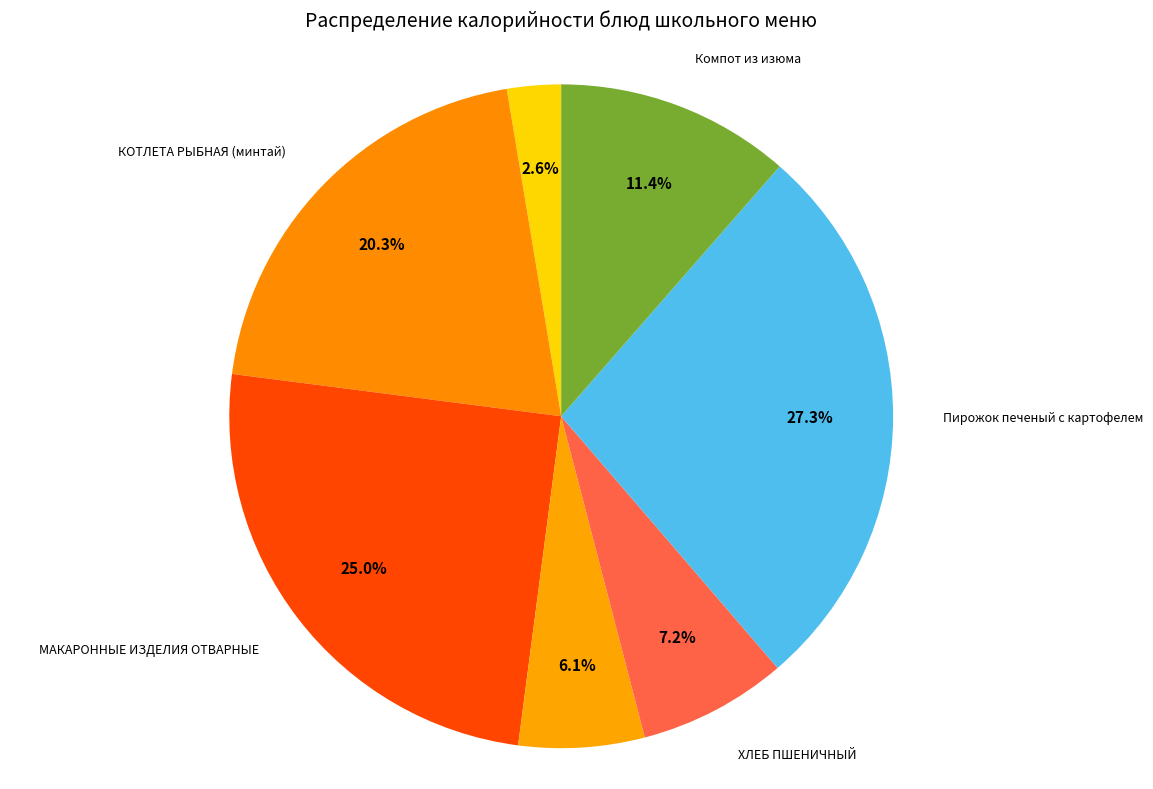

How many slices are in this pie chart?

7